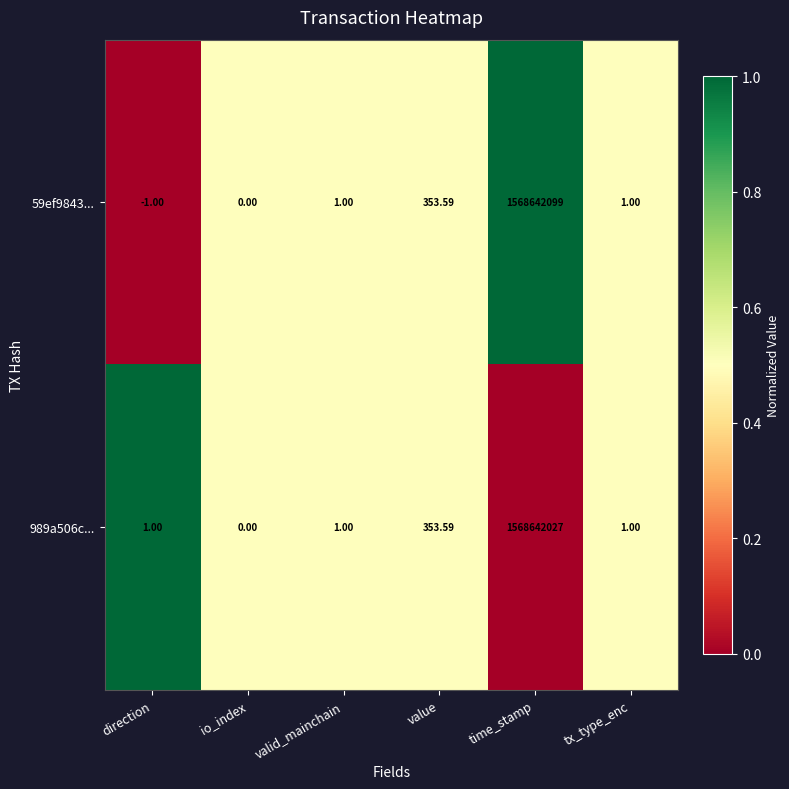

Is the value of 59ef9843... at value greater than the value of 989a506c... at direction?

Yes